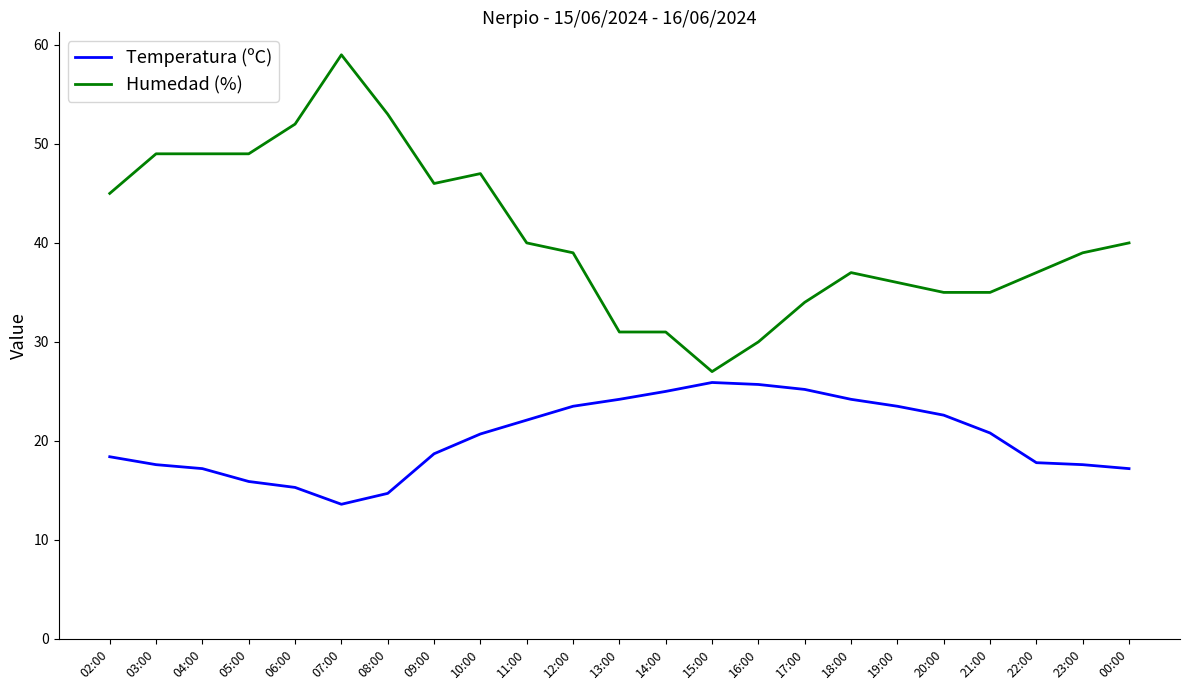

True or false: Temperatura (ºC) and Humedad (%) cross at least once.

False